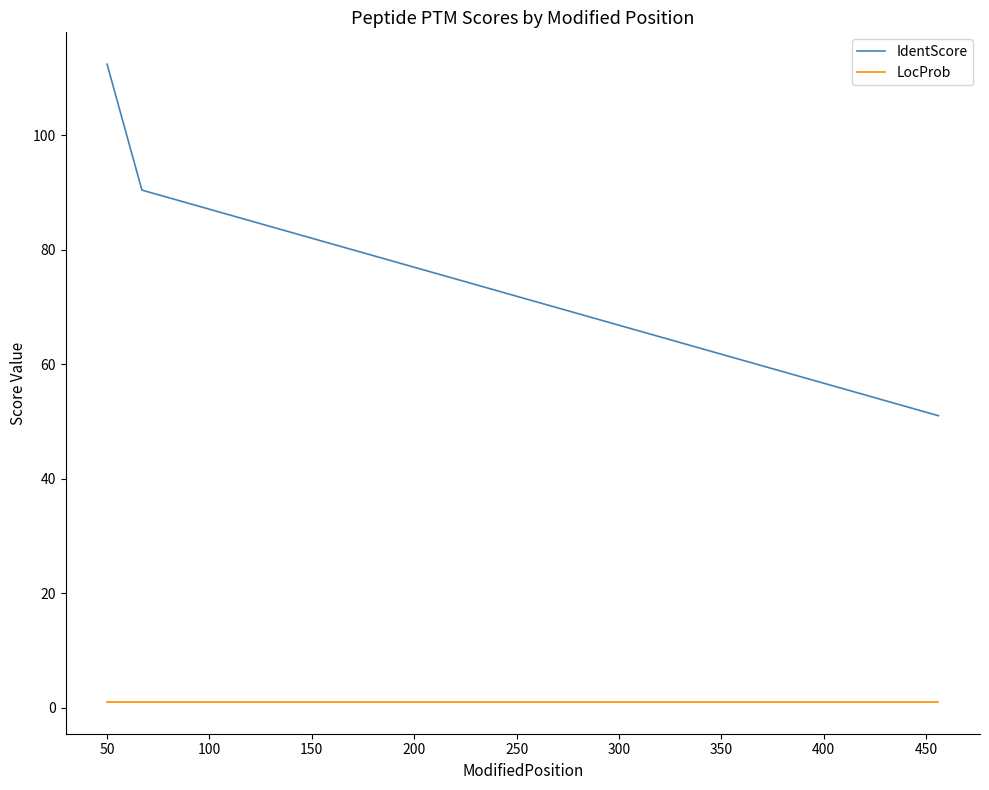

What is the greatest value displayed?

112.4